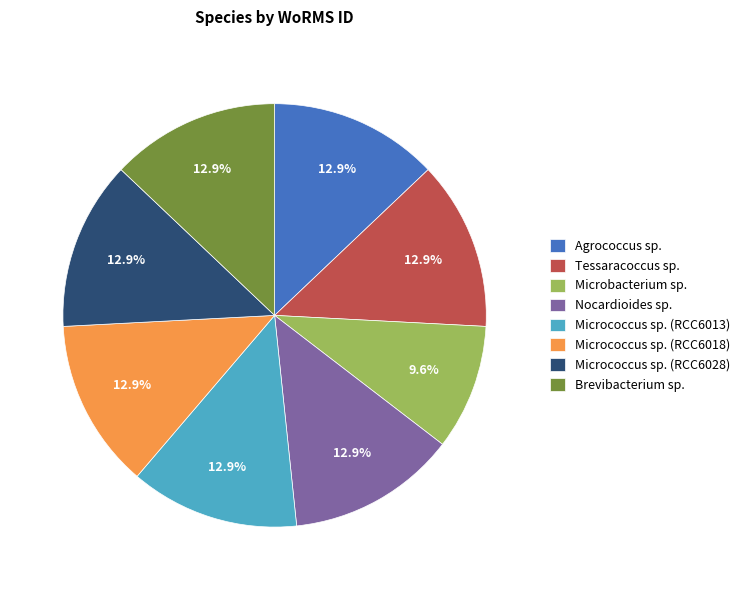

To the nearest percent, what portion does Brevibacterium sp. represent?

13%